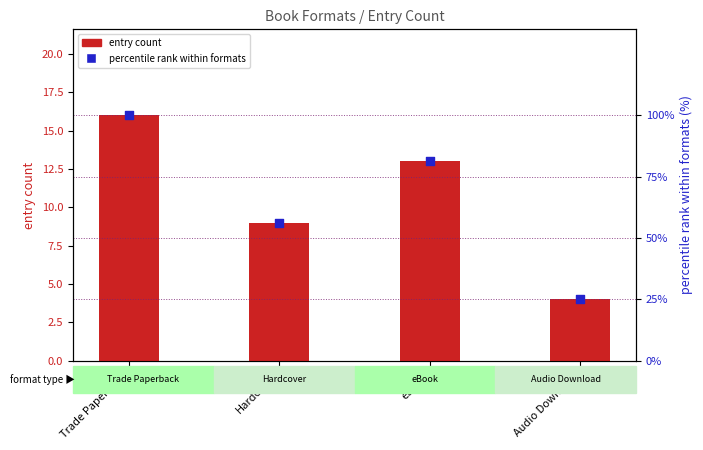

Which series has the widest spread of Y values?

percentile rank within formats